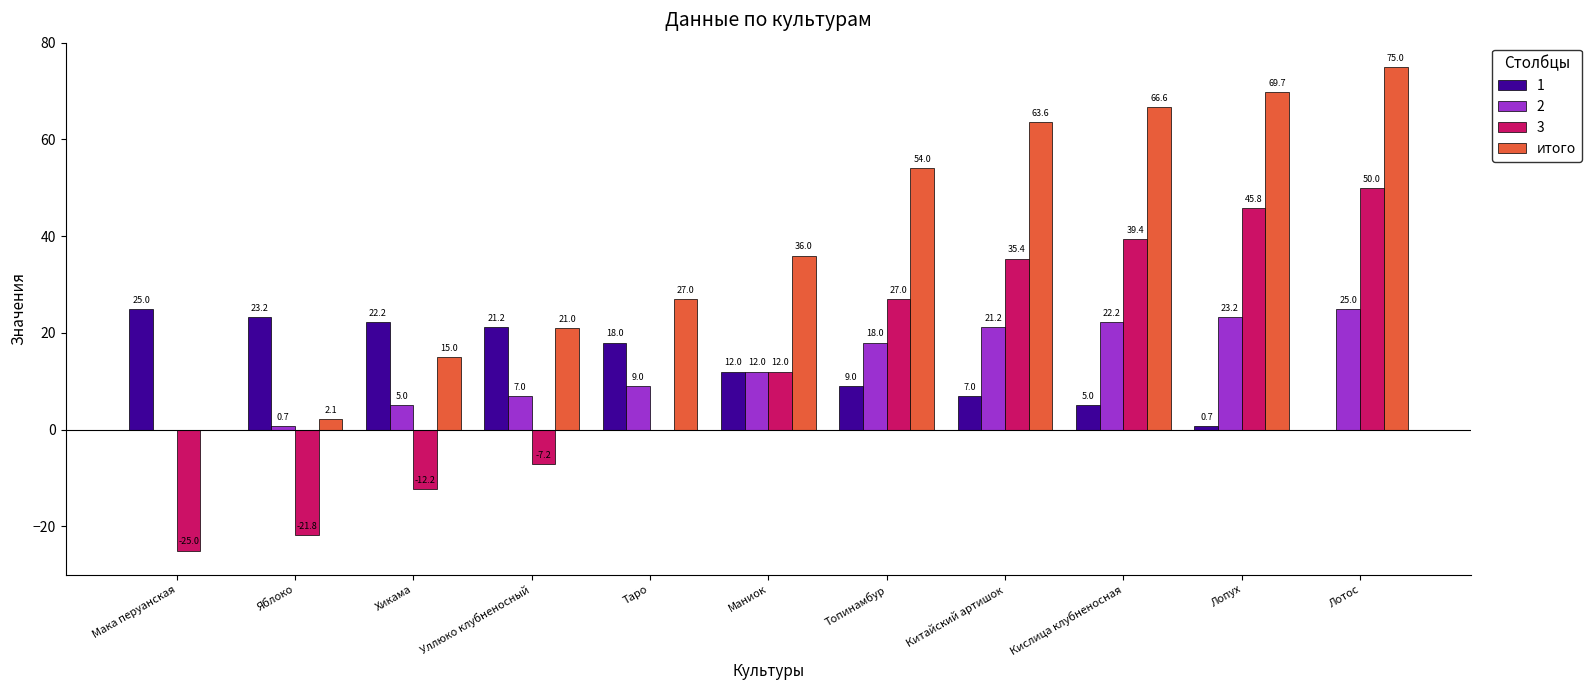

At which category is the sum across all series the highest?

Лотос